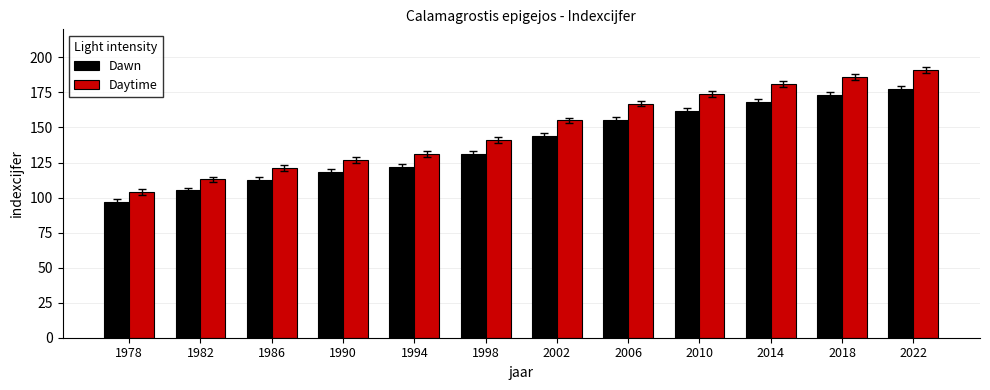

What value does the Daytime series have at 1990?

127.0